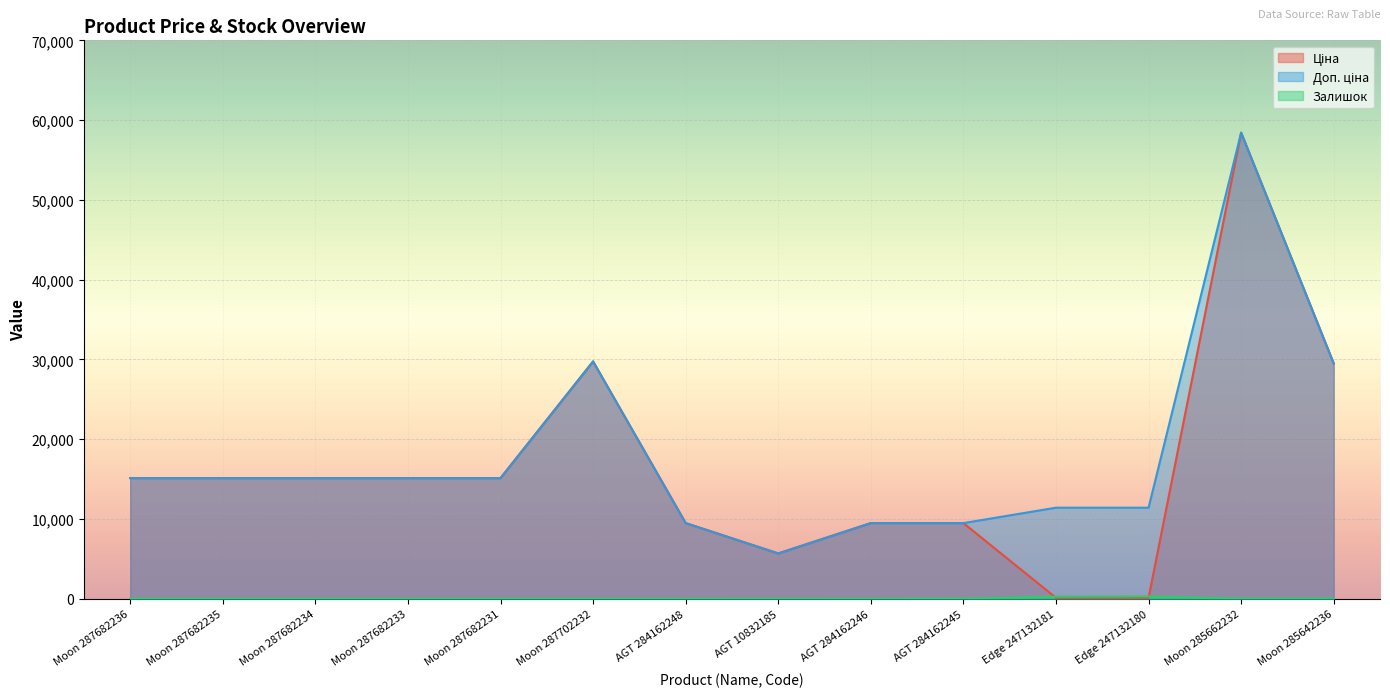

How many values in Залишок are above zero?

6